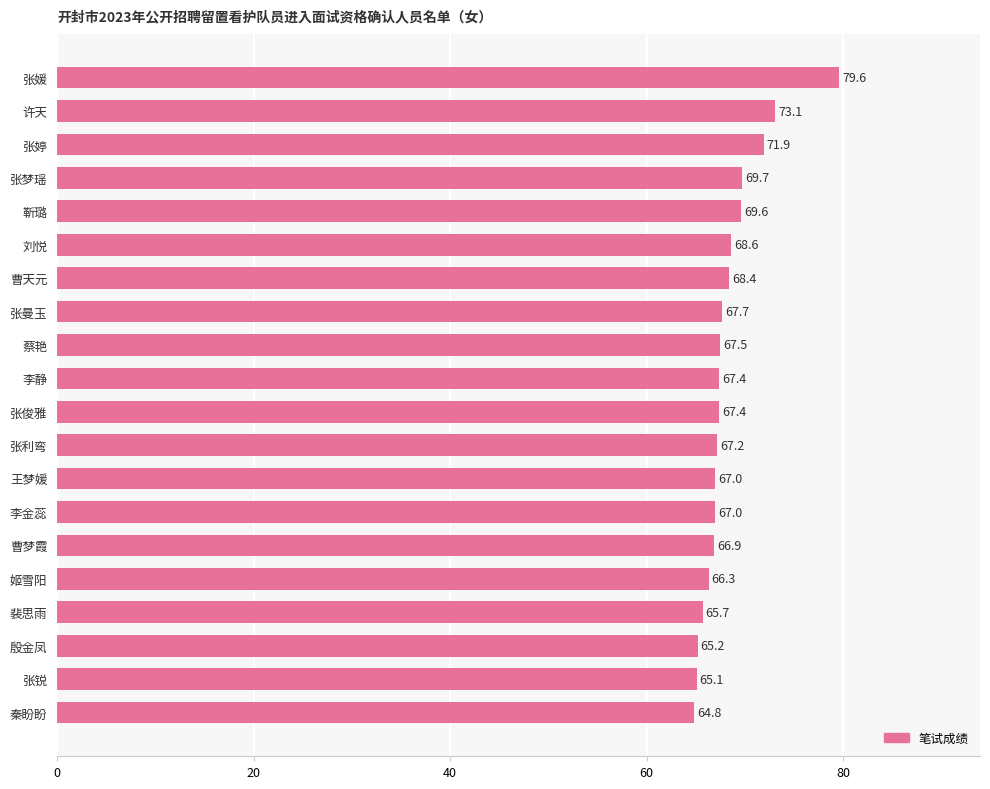

What is the sum of the values at 张利弯 and 蔡艳?

134.7